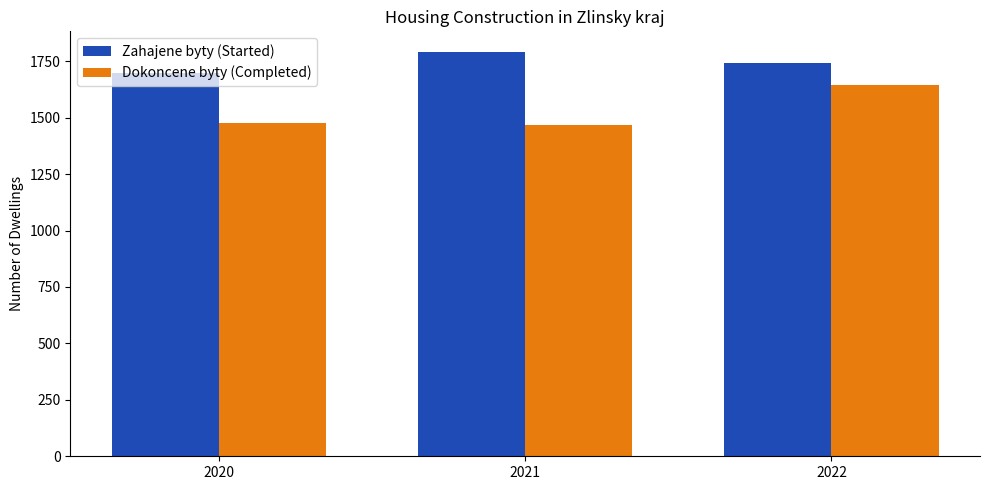

What is the difference between the highest and lowest values at 2022?

101